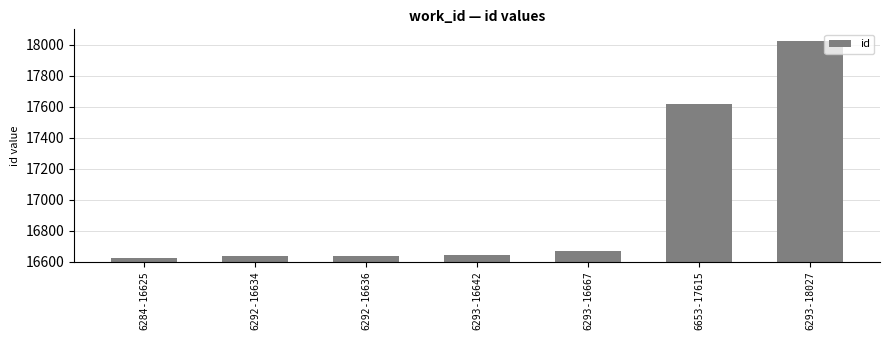

What is the label of the 3rd bar from the left?

6292-16636